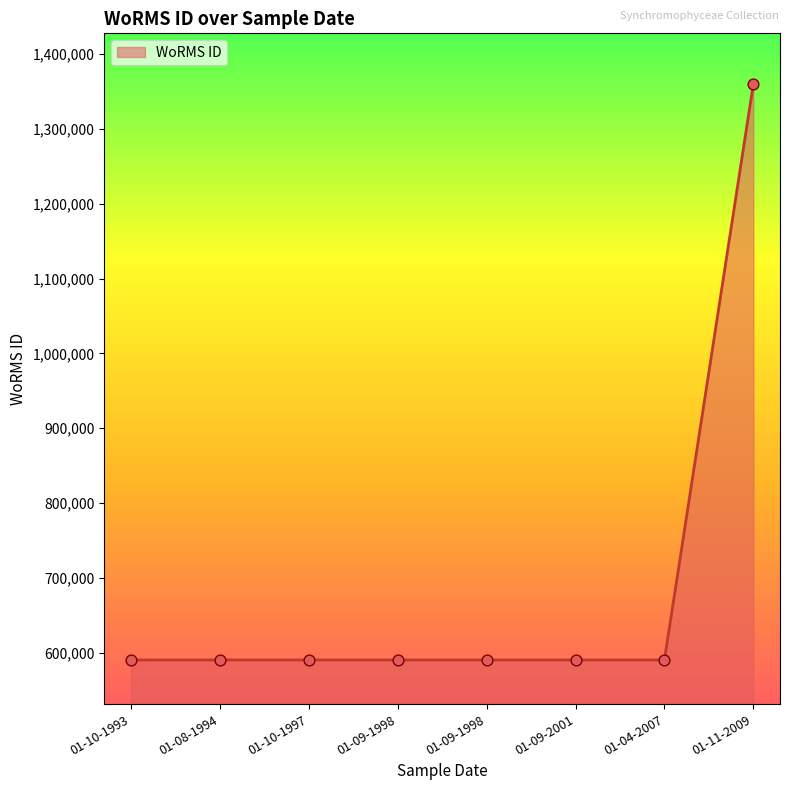

Approximately how many times larger is the value at 01-09-2001 compared to 01-04-2007?

1.0